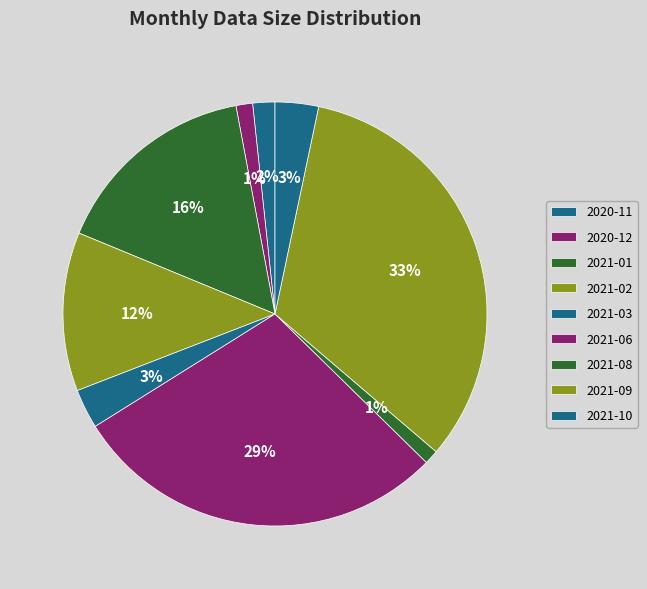

Rank the categories by value from highest to lowest.

2021-09, 2021-06, 2021-01, 2021-02, 2021-10, 2021-03, 2020-11, 2020-12, 2021-08